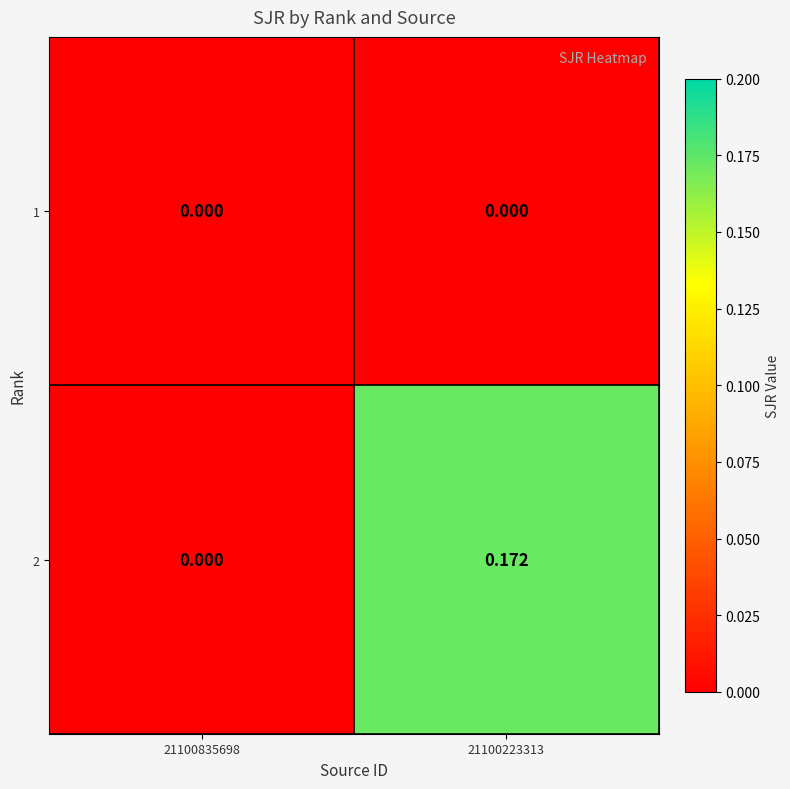

Which series changed the most between 21100835698 and 21100223313?

2